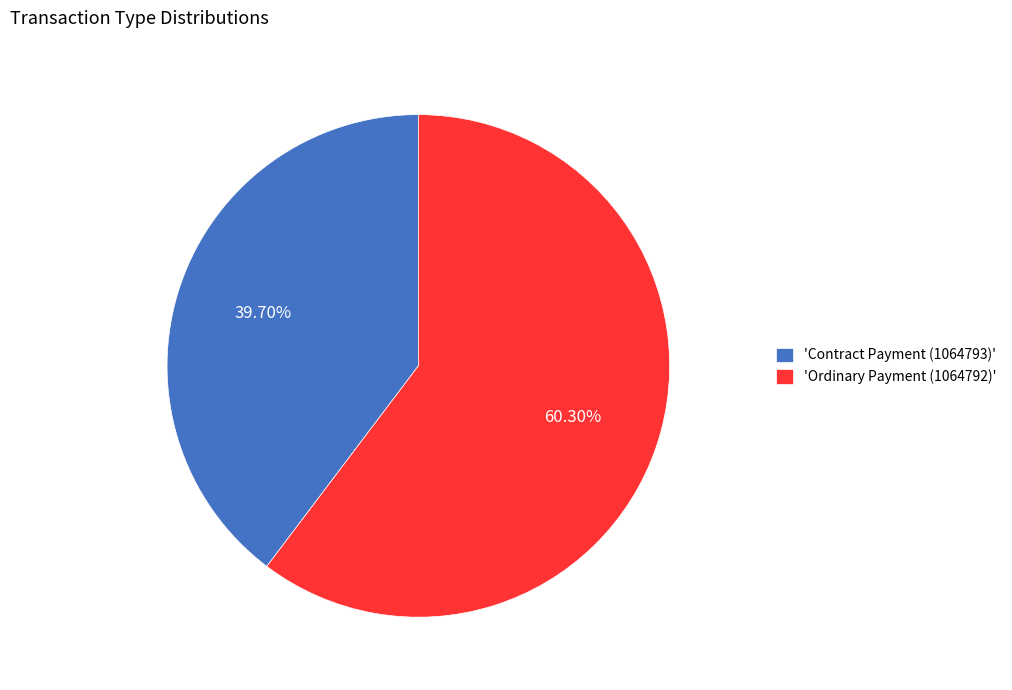

Does any single category account for the majority?

Yes